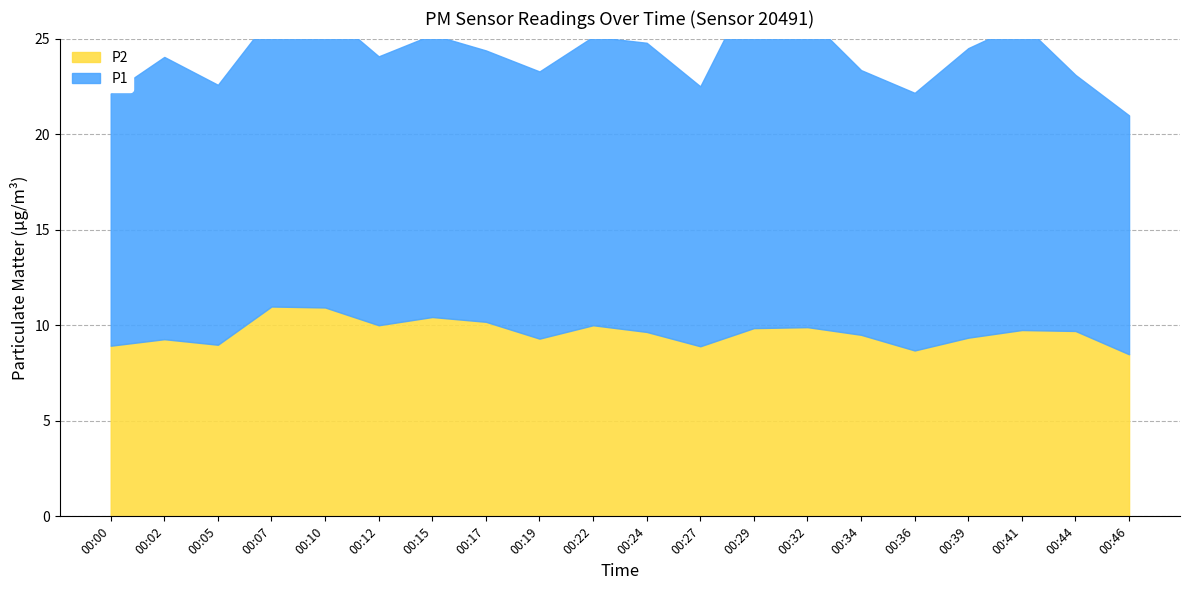

What is the total value across all series at 00:36?

22.2